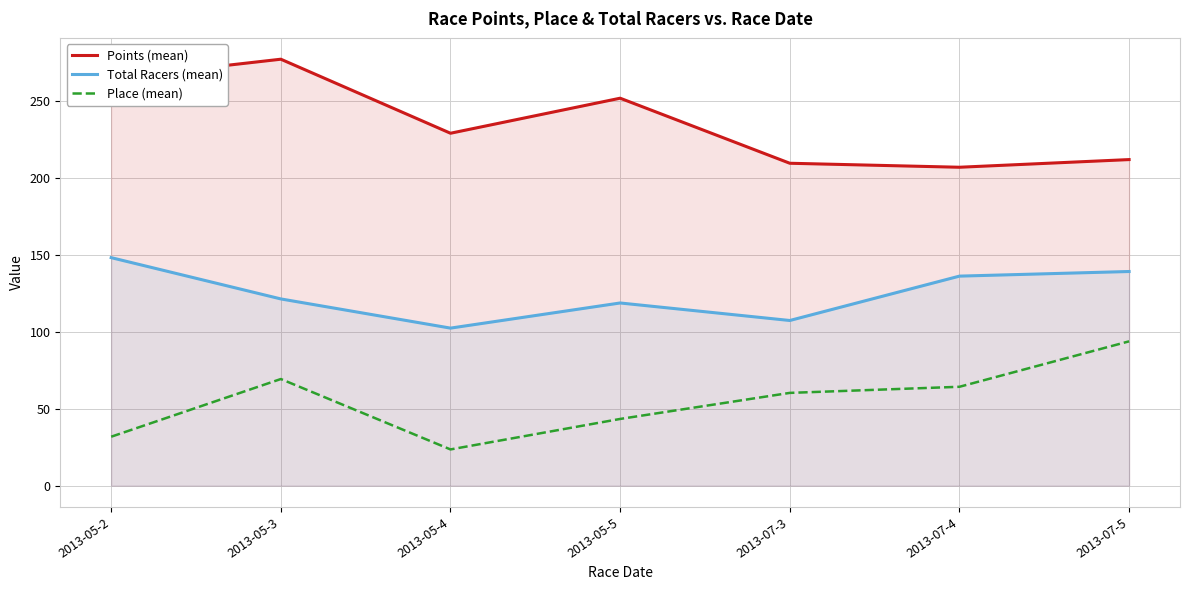

What is the approximate value of Place (mean) at 2013-07-3?

60.2